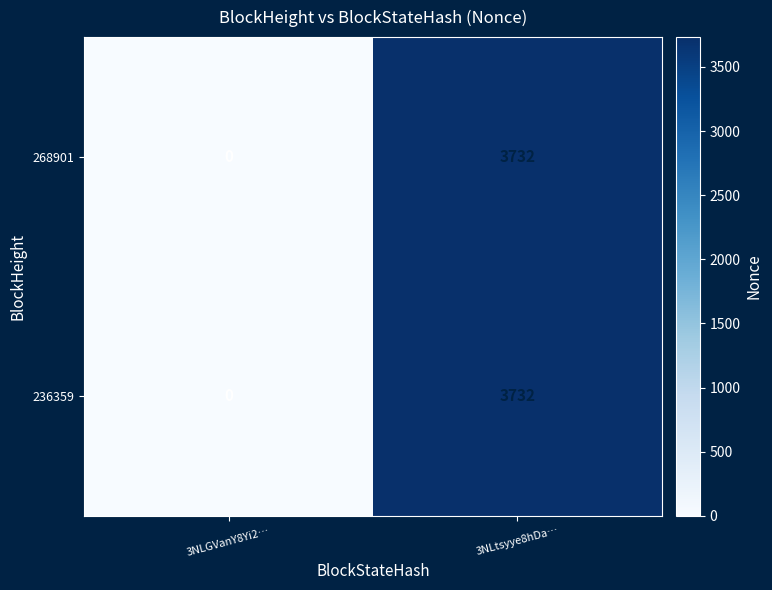

Reading right to left, what are all the values shown in this chart?

268901: 3NLtsyye8hDa…=3732	3NLGVanY8Yi2…=0
236359: 3NLtsyye8hDa…=3732	3NLGVanY8Yi2…=0